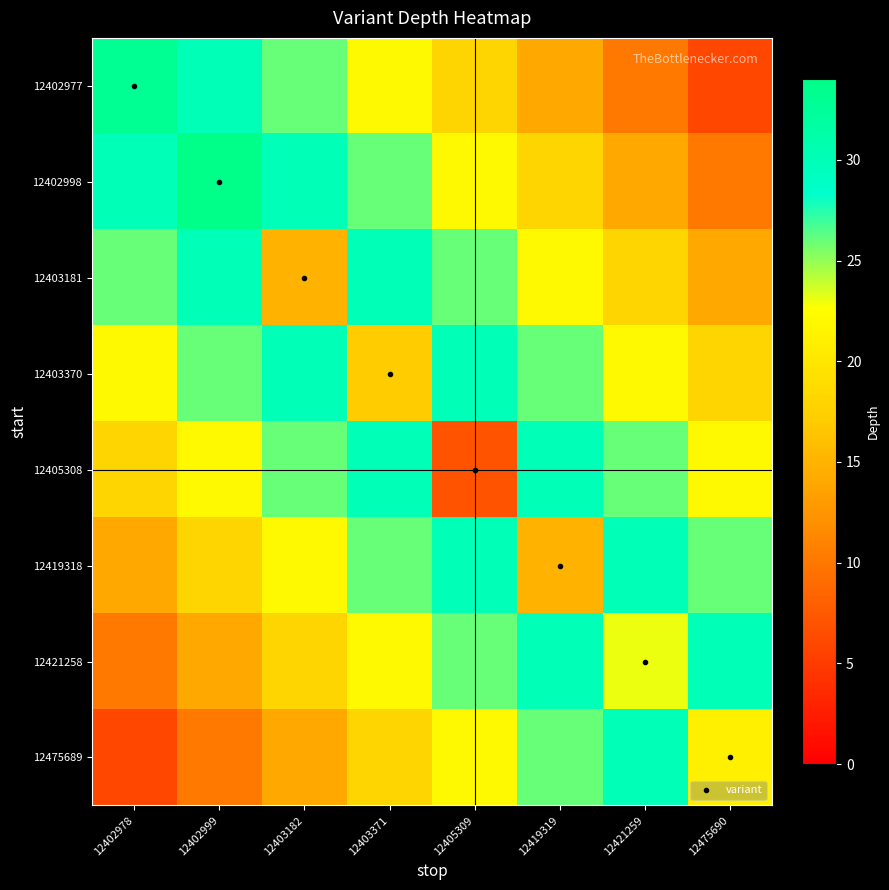

At how many categories does at least one series exceed 21?

8